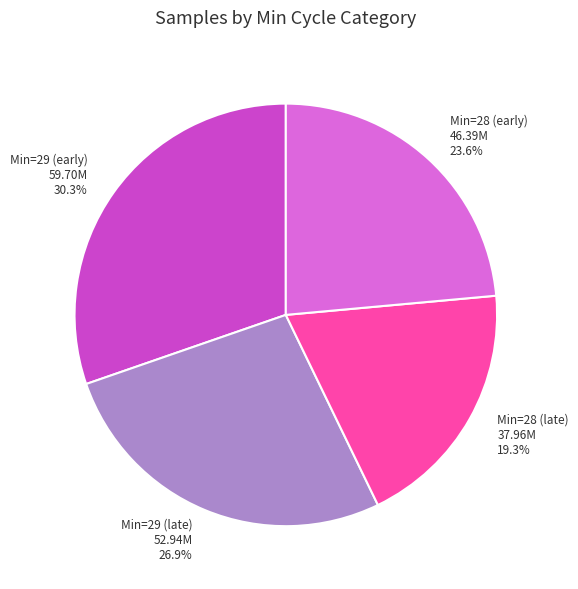

Between Min=28 (late) 37.96M 19.3% and Min=28 (early) 46.39M 23.6%, which is larger?

Min=28 (early) 46.39M 23.6%